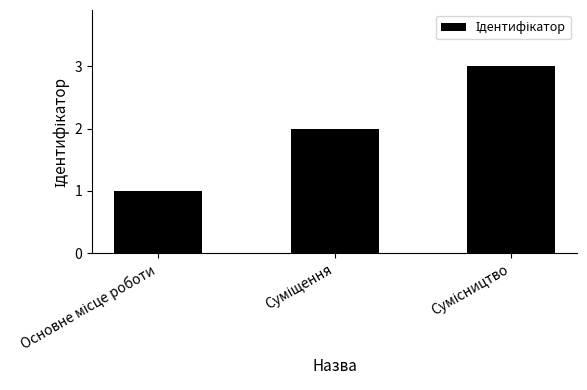

What is the maximum value shown in the chart?

3